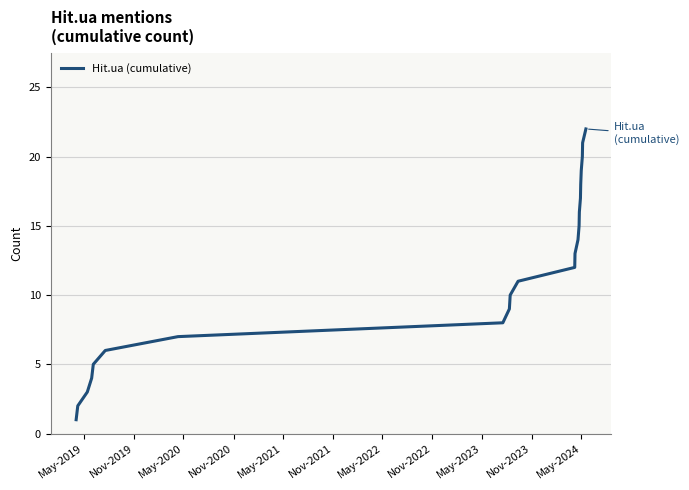

What is the difference between the maximum and minimum values?

21